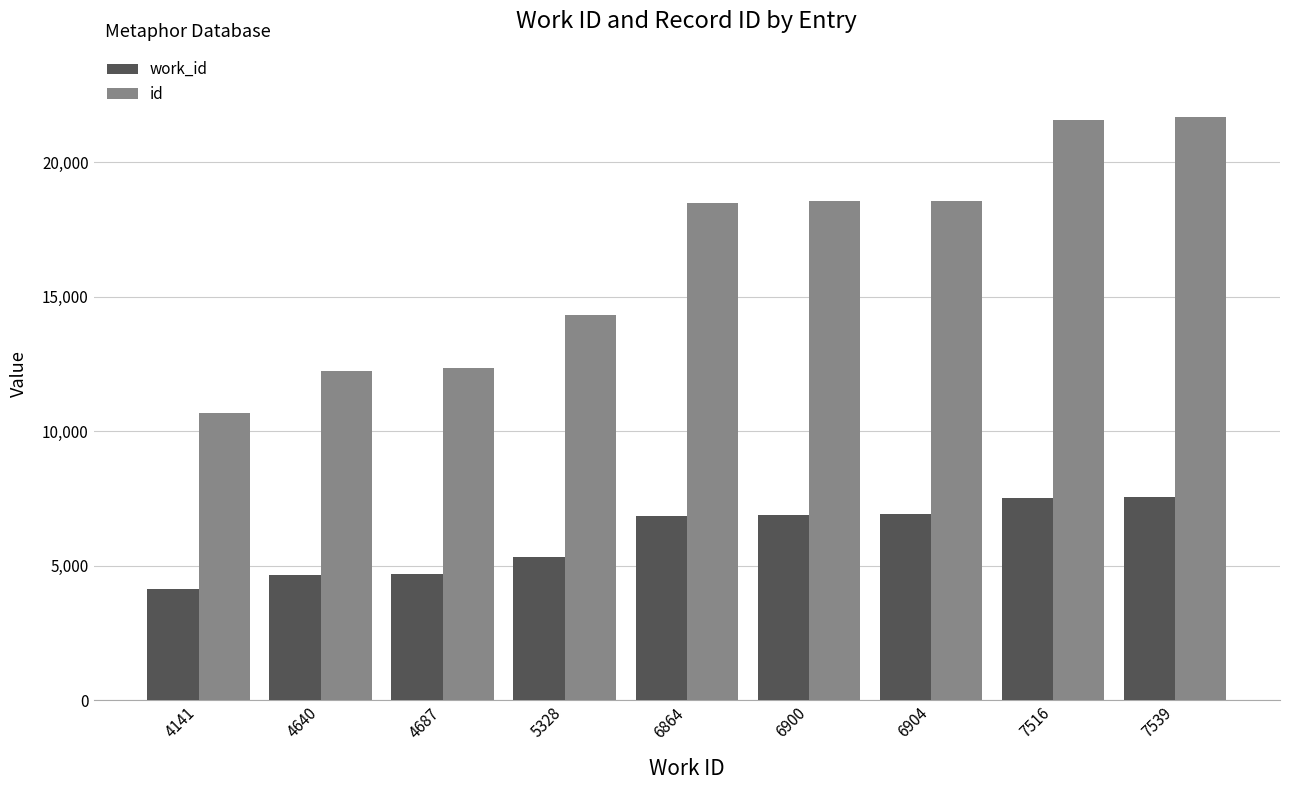

What is the value of the id bar at the 1st from the left?

10658